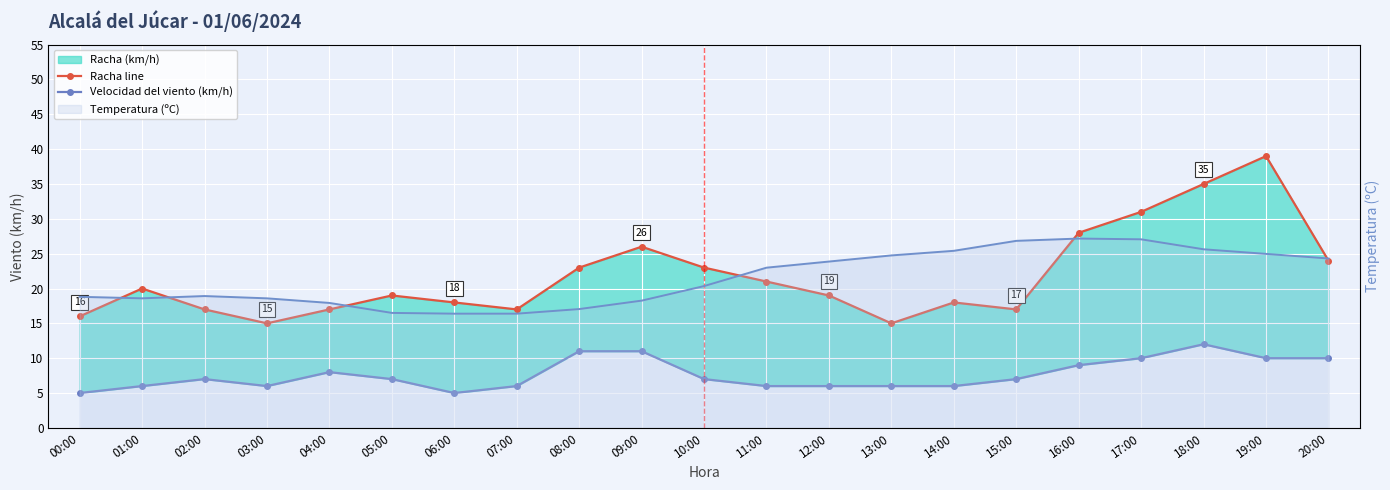

Which series has the largest total across all categories?

Racha (km/h) line